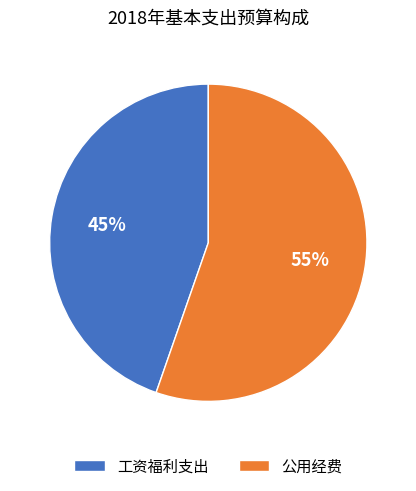

Do 工资福利支出 and 公用经费 together represent more than half of the pie?

Yes